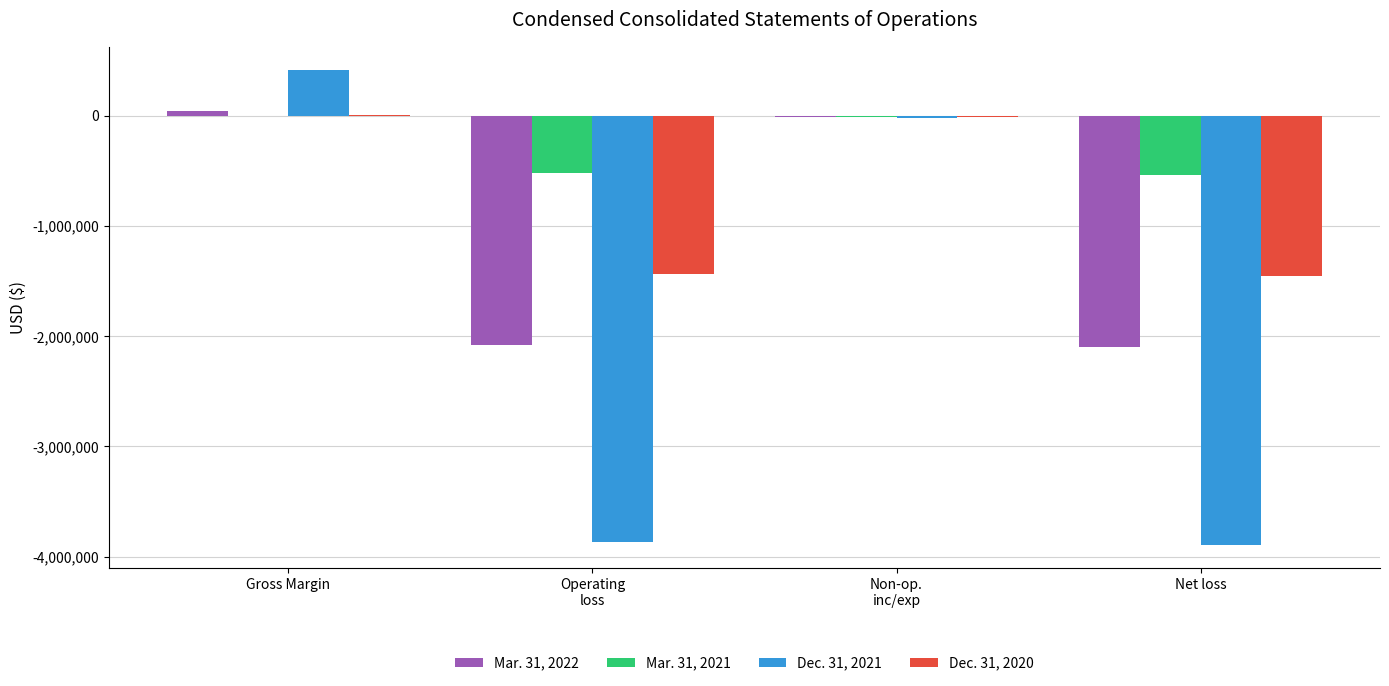

What is the approximate value of Dec. 31, 2020 at Net loss, to the nearest 10?

-1450620